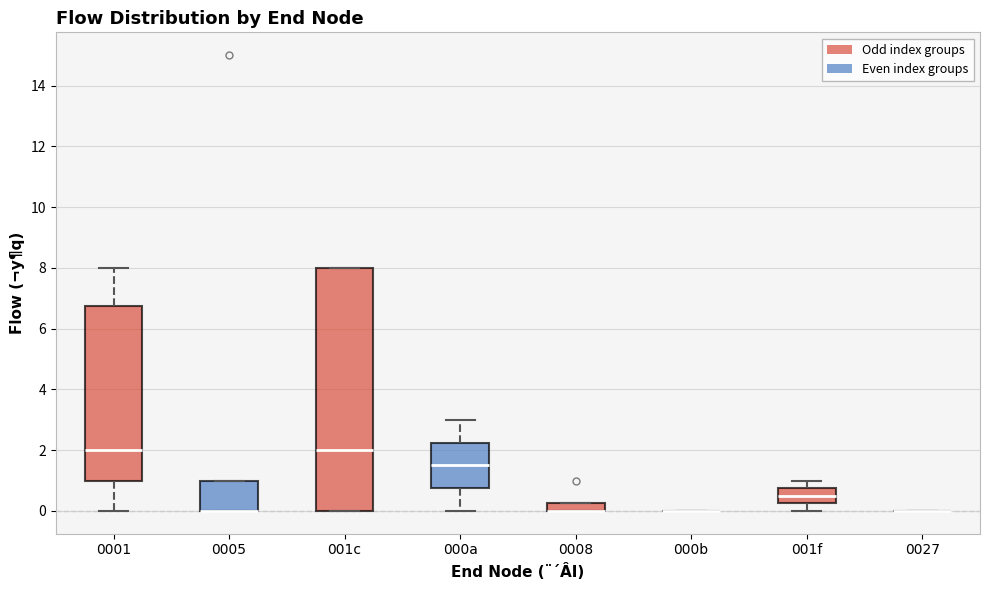

Comparing the boxes themselves (not the whiskers), which one is the tallest?

001c